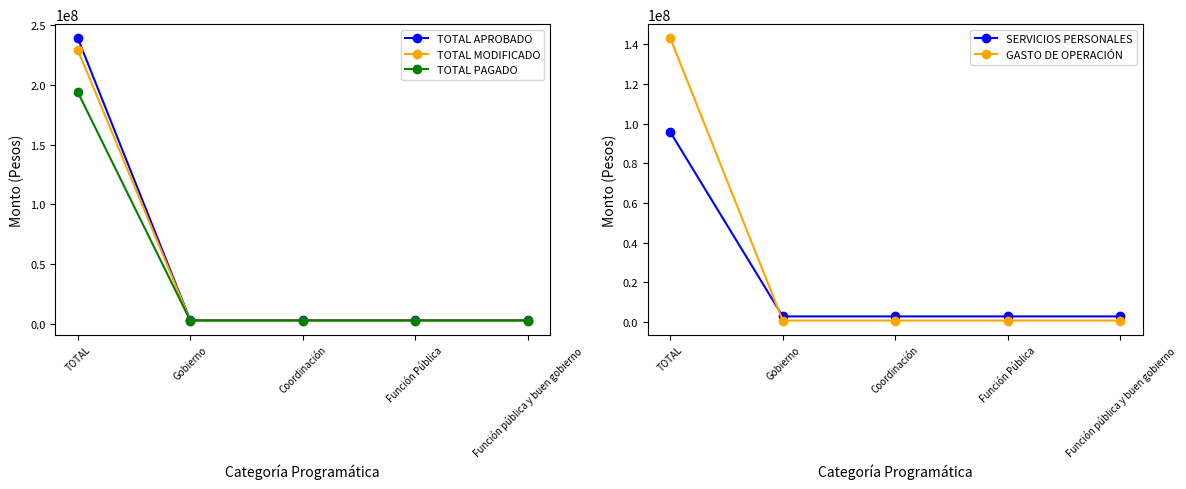

What is the spread (max minus min) of values at Función Pública?

2706530.0